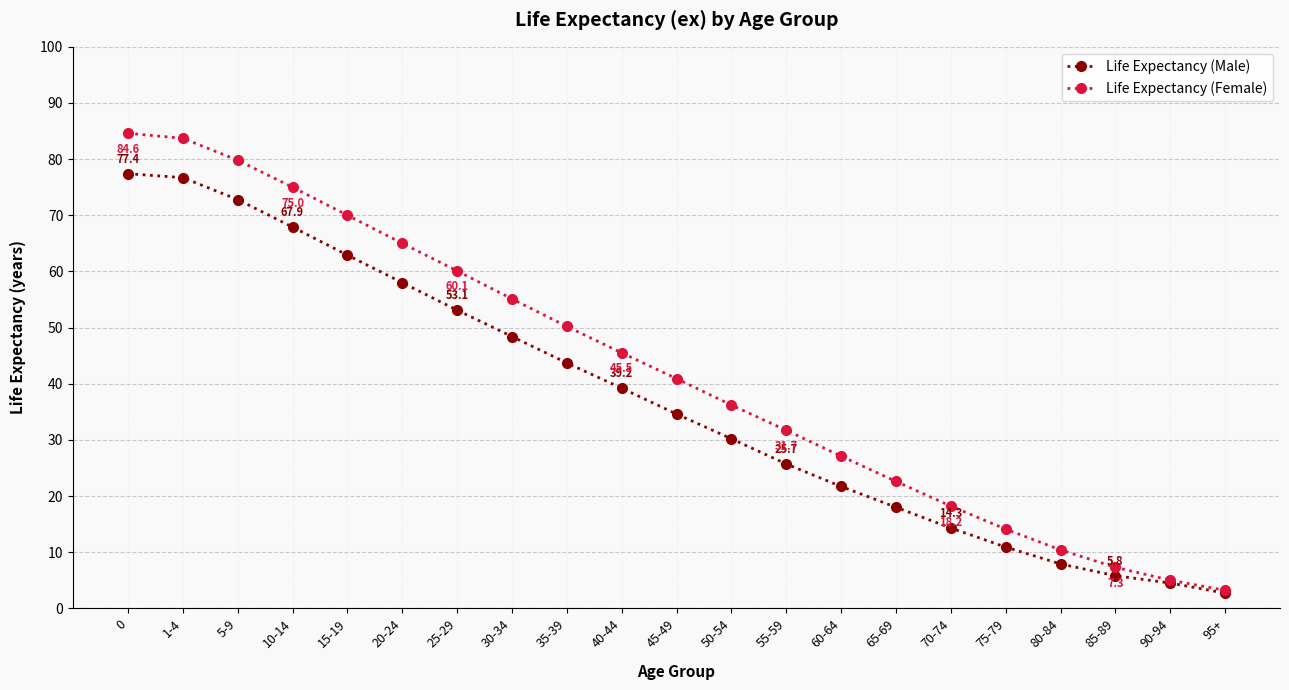

The value of Life Expectancy (Male) at 65-69 is 18.0. True or false?

True